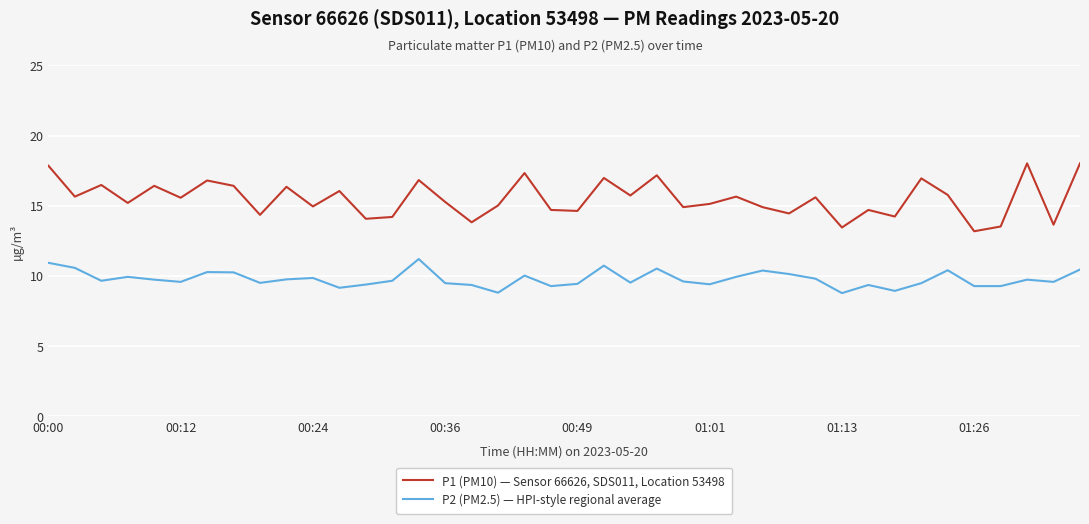

What is the highest value of the P1 (PM10) — Sensor 66626, SDS011, Location 53498 series?

18.0